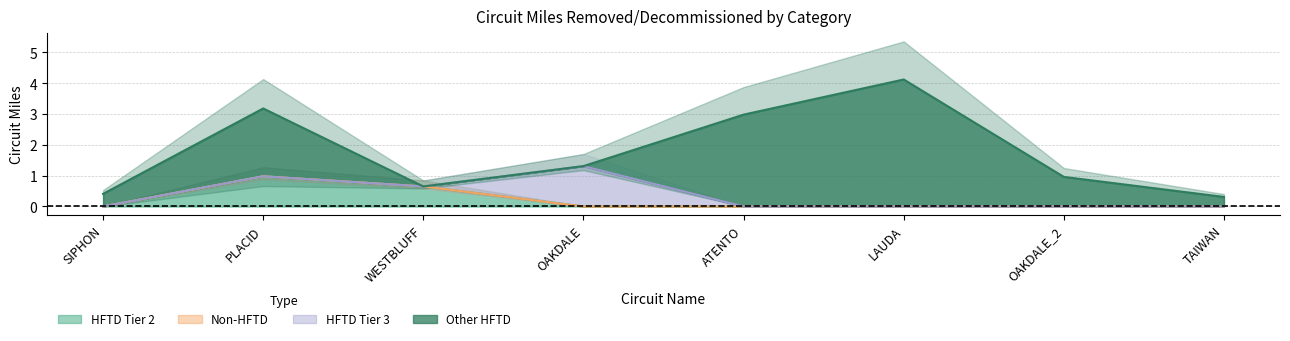

What position from the left is TAIWAN?

8